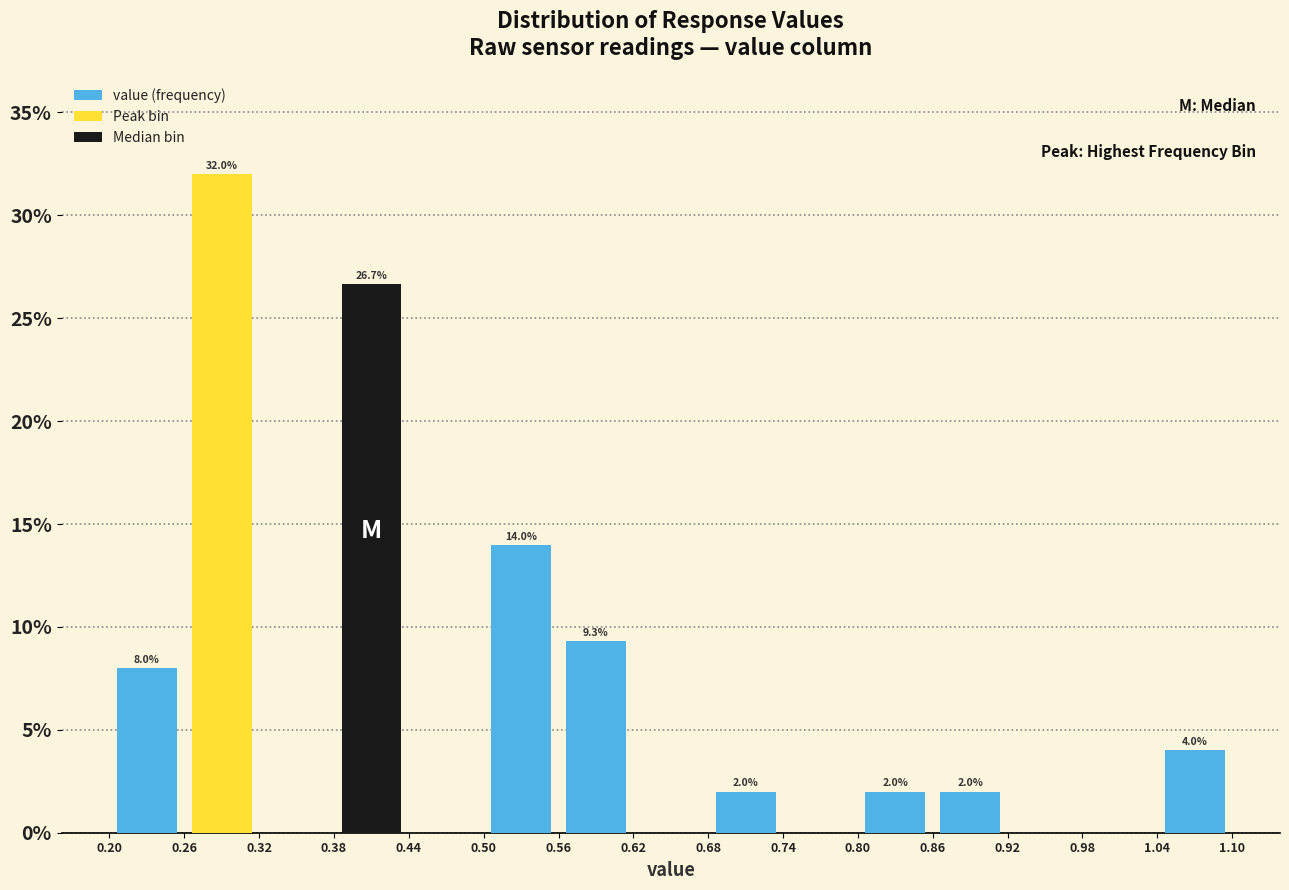

Over which range of the x-axis is the bar tallest?

0.26 to 0.32